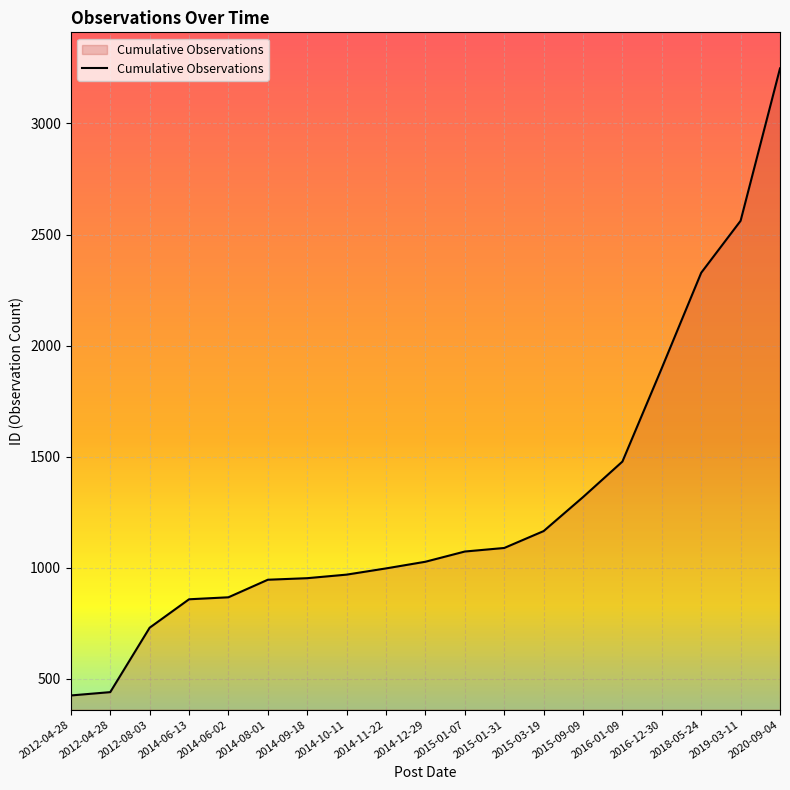

Is this an area chart (filled region under the line)?

Yes